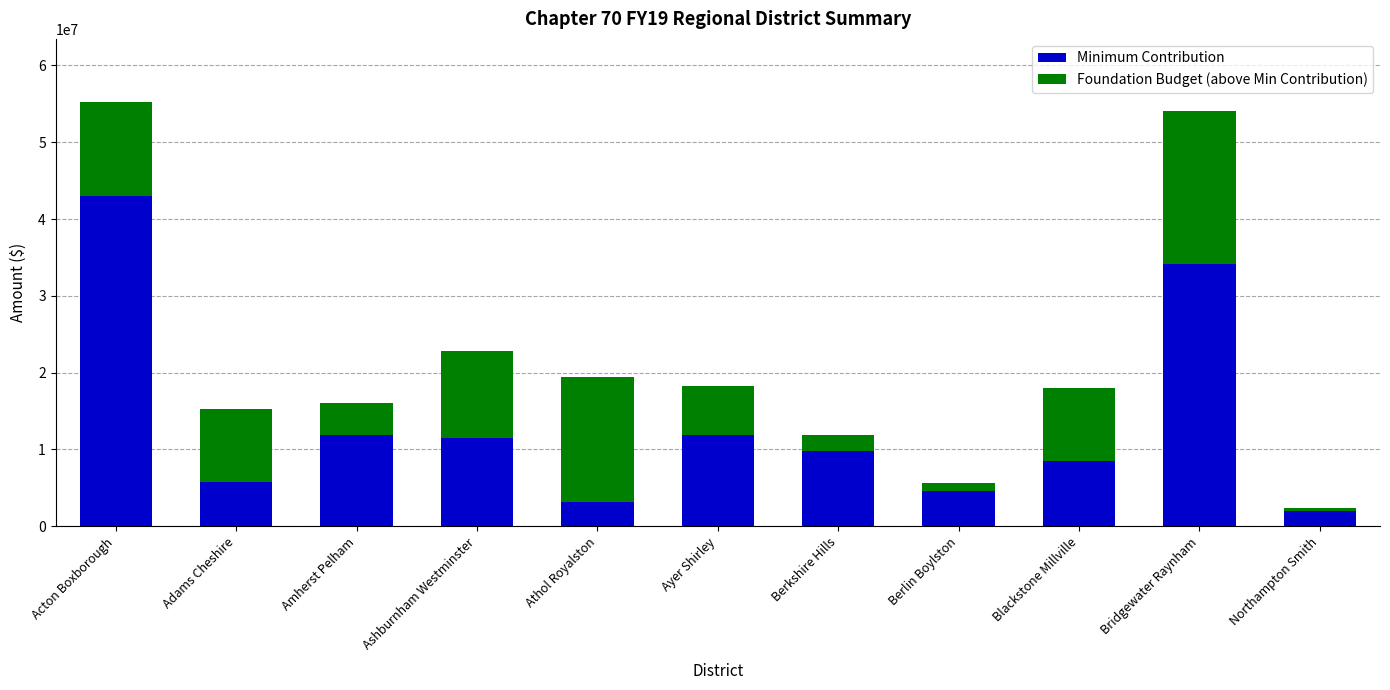

At which category is the sum across all series the highest?

Acton Boxborough